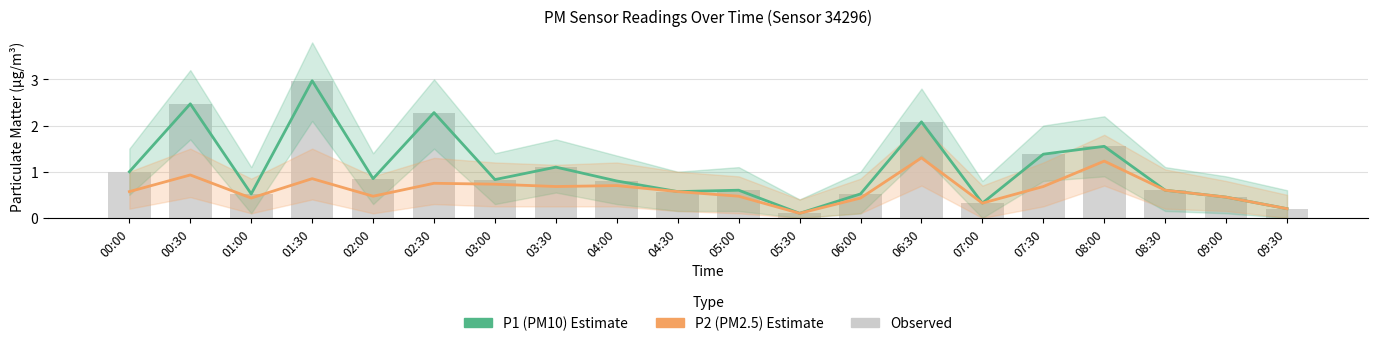

Reading right to left, list all the values displayed in this chart.

P1 (PM10): 09:30=0.2	09:00=0.5	08:30=0.6	08:00=1.6	07:30=1.4	07:00=0.3	06:30=2.1	06:00=0.5	05:30=0.1	05:00=0.6	04:30=0.6	04:00=0.8	03:30=1.1	03:00=0.8	02:30=2.3	02:00=0.8	01:30=3.0	01:00=0.5	00:30=2.5	00:00=1.0
P2 (PM2.5): 09:30=0.2	09:00=0.5	08:30=0.6	08:00=1.2	07:30=0.7	07:00=0.3	06:30=1.3	06:00=0.4	05:30=0.1	05:00=0.5	04:30=0.6	04:00=0.7	03:30=0.7	03:00=0.7	02:30=0.8	02:00=0.5	01:30=0.8	01:00=0.4	00:30=0.9	00:00=0.6
Observed: 09:30=0.2	09:00=0.5	08:30=0.6	08:00=1.6	07:30=1.4	07:00=0.3	06:30=2.1	06:00=0.5	05:30=0.1	05:00=0.6	04:30=0.6	04:00=0.8	03:30=1.1	03:00=0.8	02:30=2.3	02:00=0.8	01:30=3.0	01:00=0.5	00:30=2.5	00:00=1.0